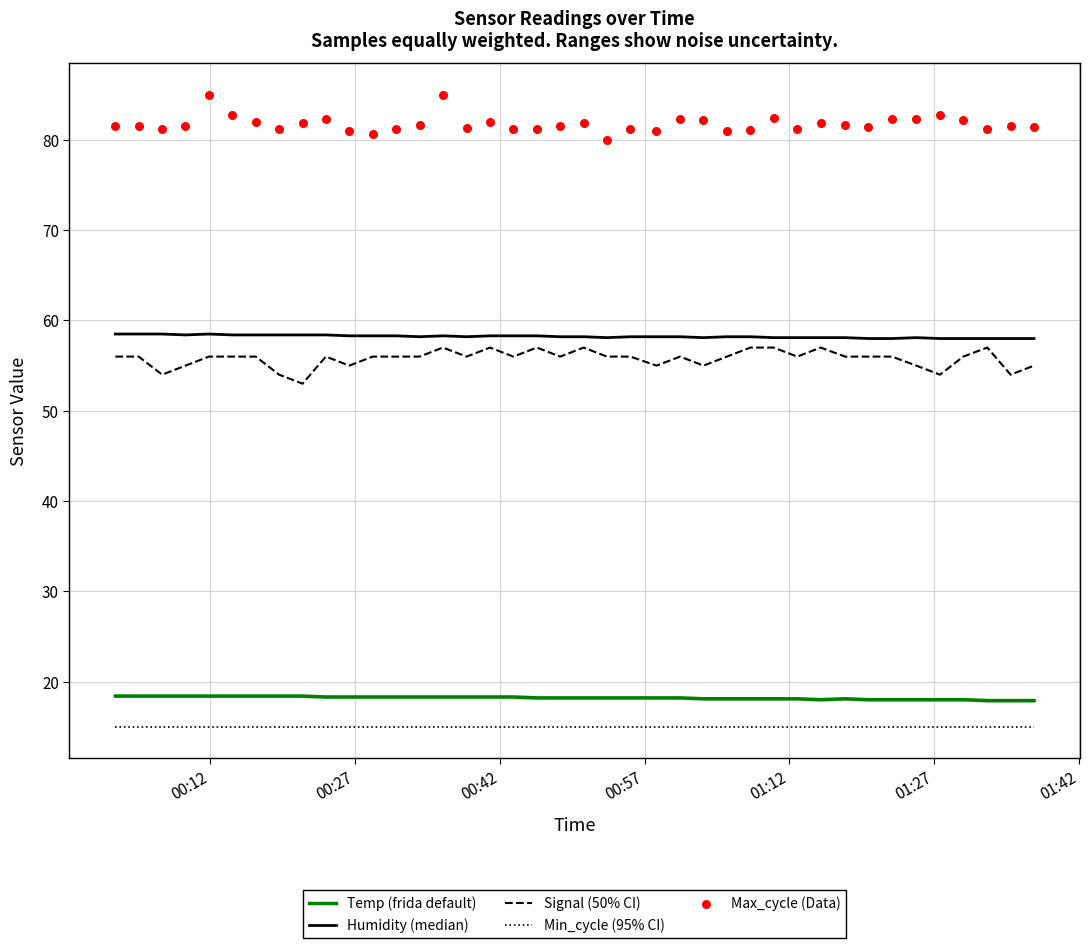

Which series has the largest Y range (max minus min)?

Max_cycle (Data)